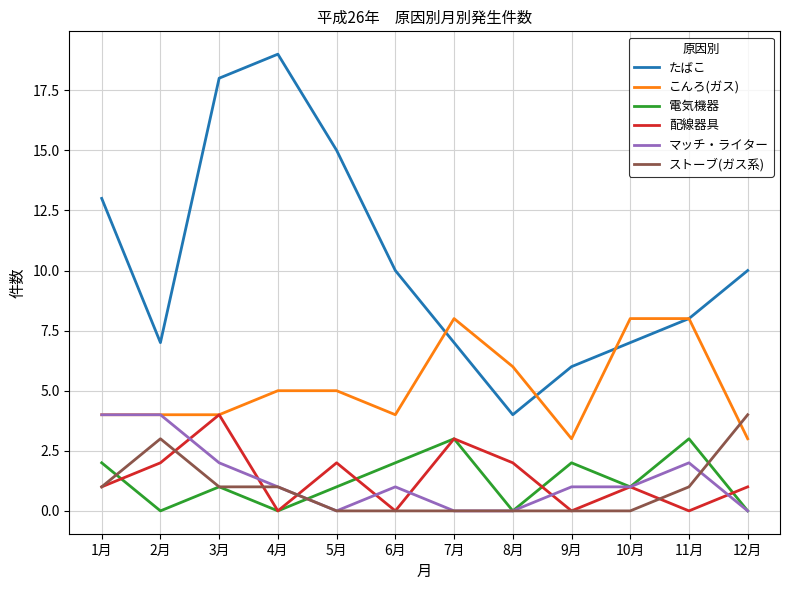

The value of たばこ at 6月 is 10. True or false?

True